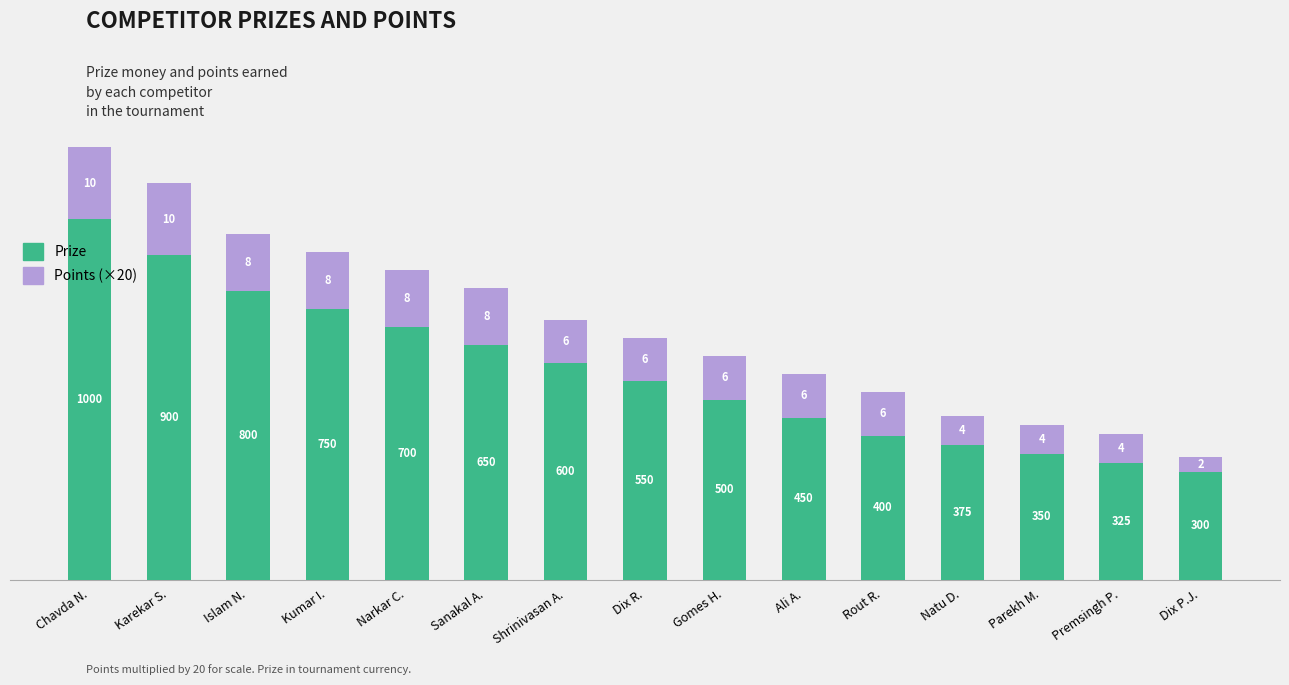

How many data points in Prize are less than 550?

7